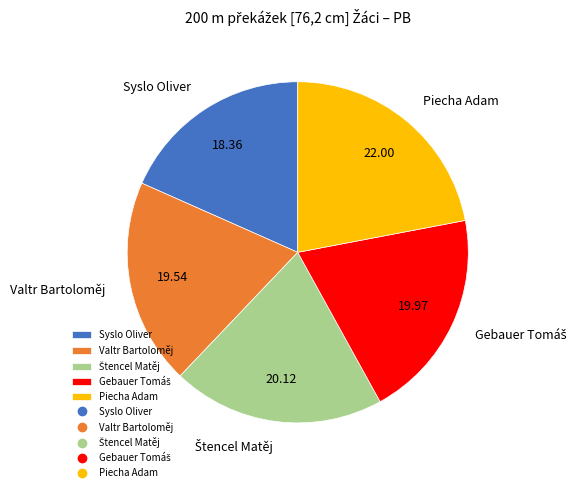

How many slices are in this pie chart?

5